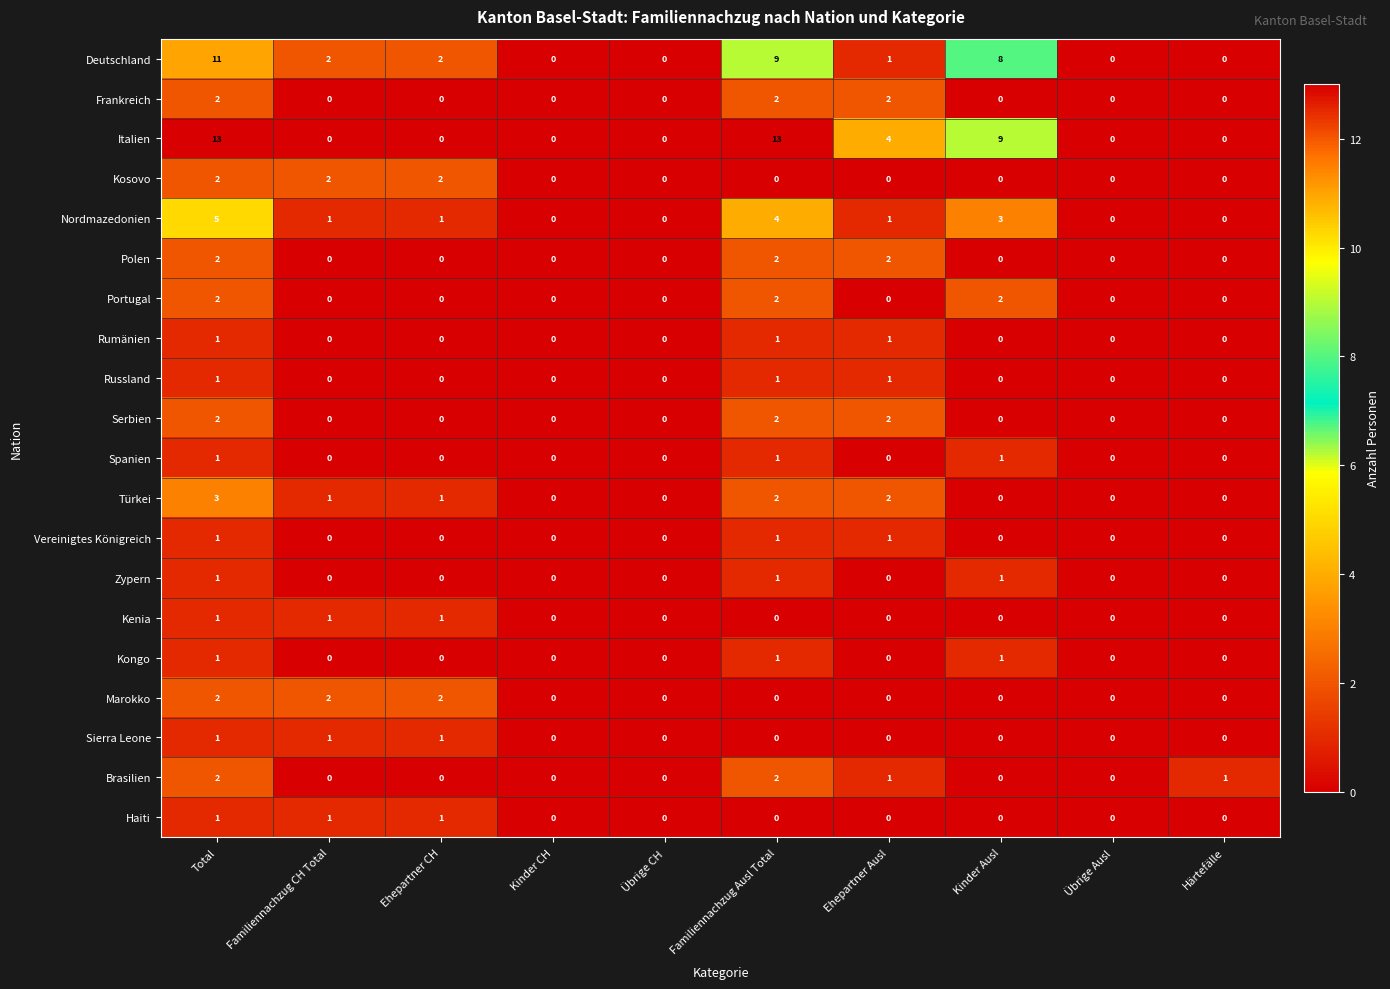

Count the Vereinigtes Königreich values in the range 0 to 1.

10